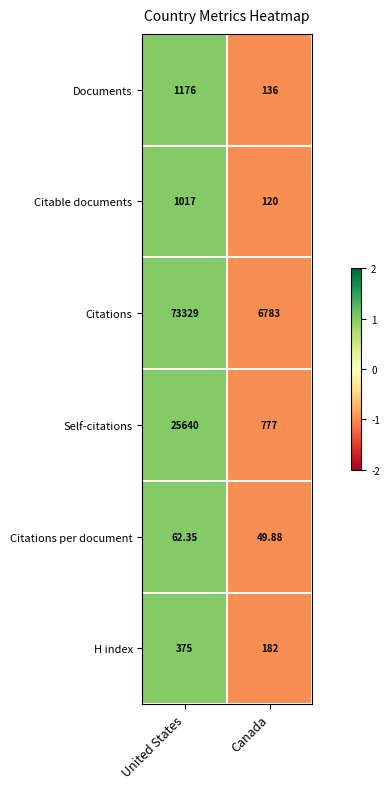

Which category has the highest value across all series?

United States